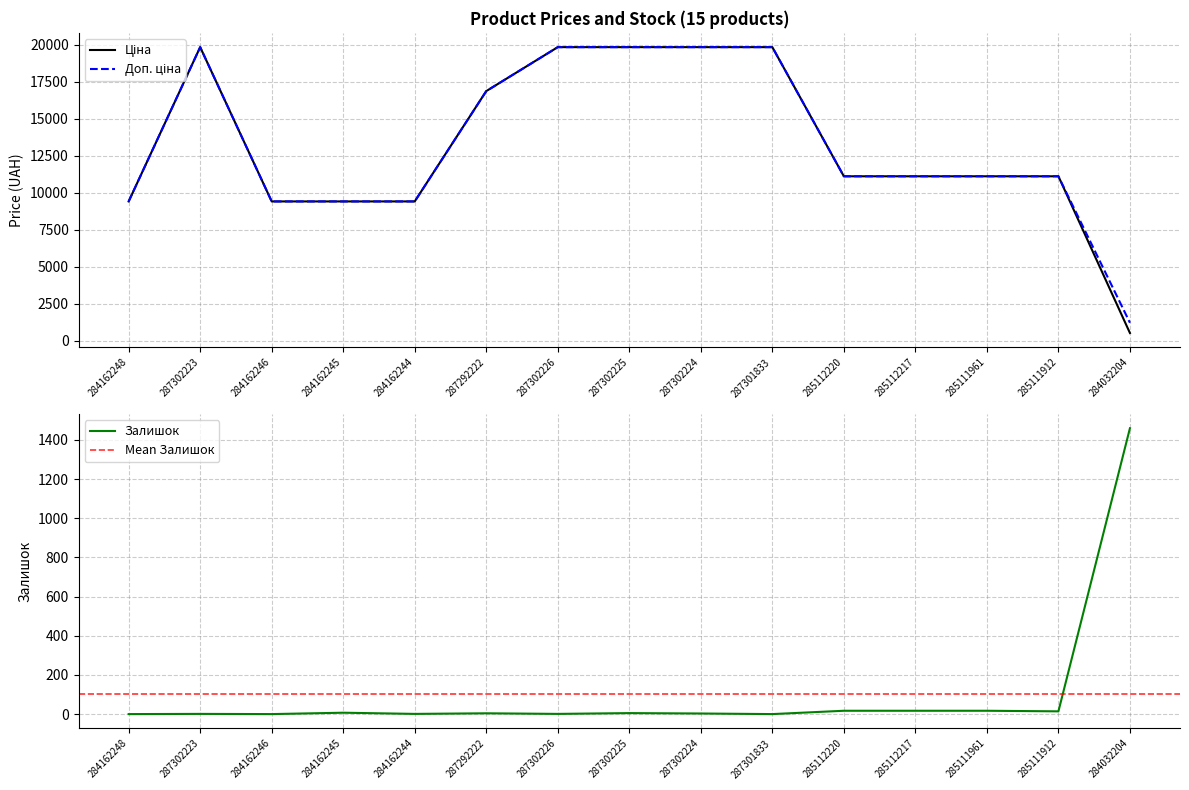

List the labels in order of Залишок value, smallest first.

284162248, 284162246, 287301833, 287302223, 284162244, 287302226, 287302224, 287292222, 287302225, 284162245, 285111912, 285112220, 285112217, 285111961, 284032204